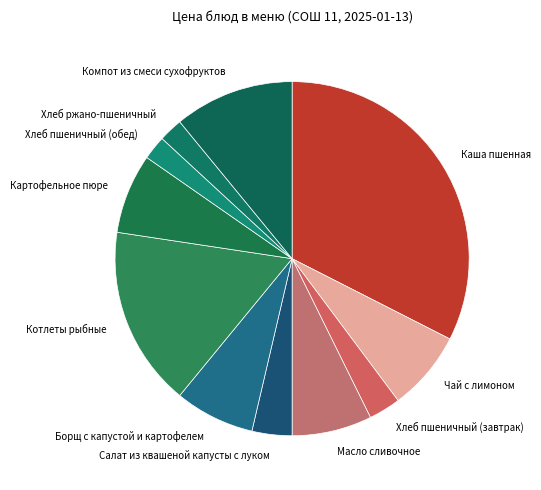

Is there a majority slice in this chart?

No